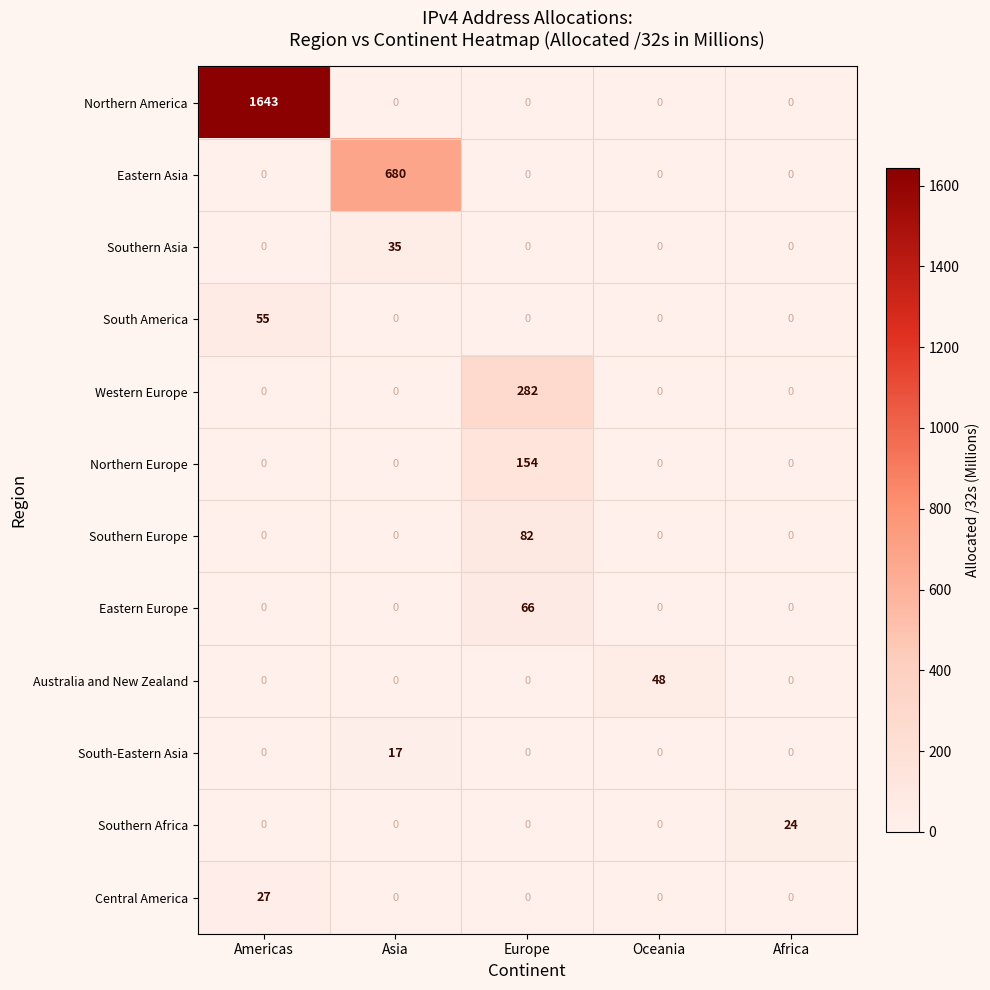

What is the average value of the South America series?

11